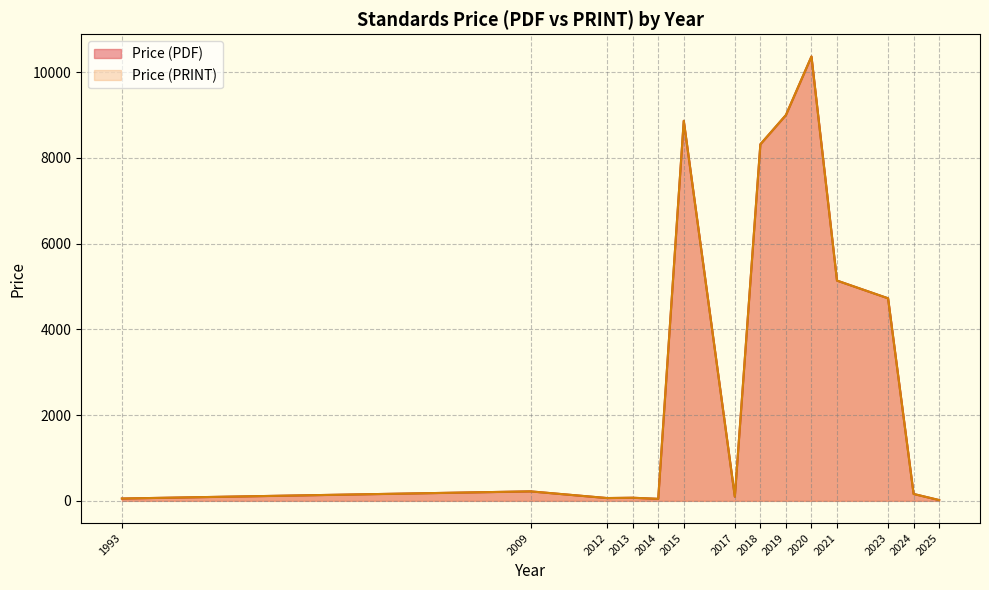

True or false: Price (PRINT) and Price (PDF) intersect in this chart.

False